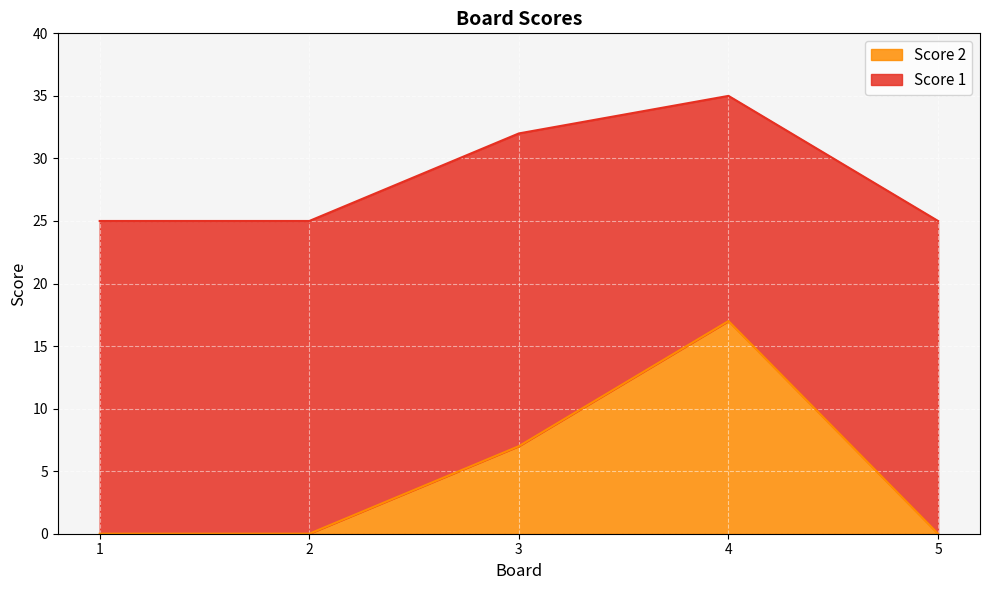

Reading left to right, what are all the values shown in this chart?

1=0	2=0	3=7	4=17	5=0